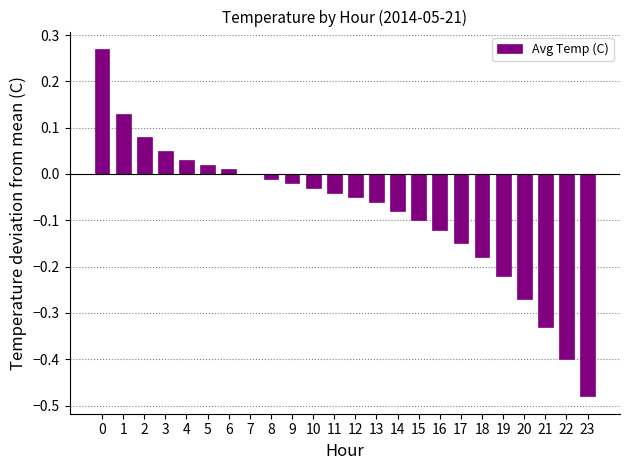

Between 3 and 4, which is larger?

3